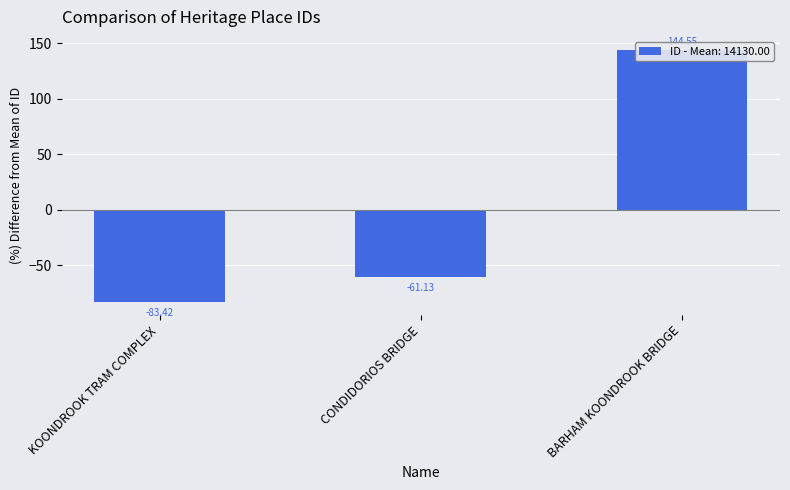

How many values are above zero?

1